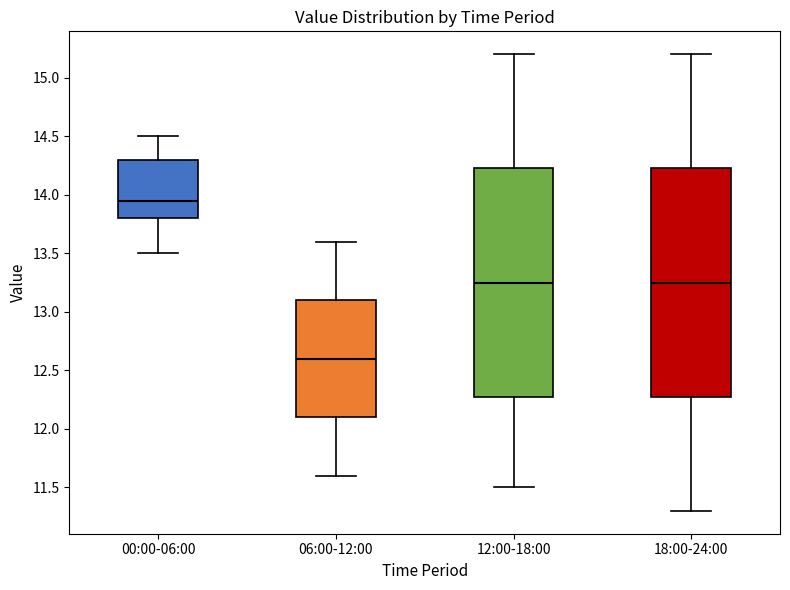

Where is the lower edge of the box for 06:00-12:00 on the y-axis? The values are not printed on the chart, so give them approximately, as read against the axis.

12.10